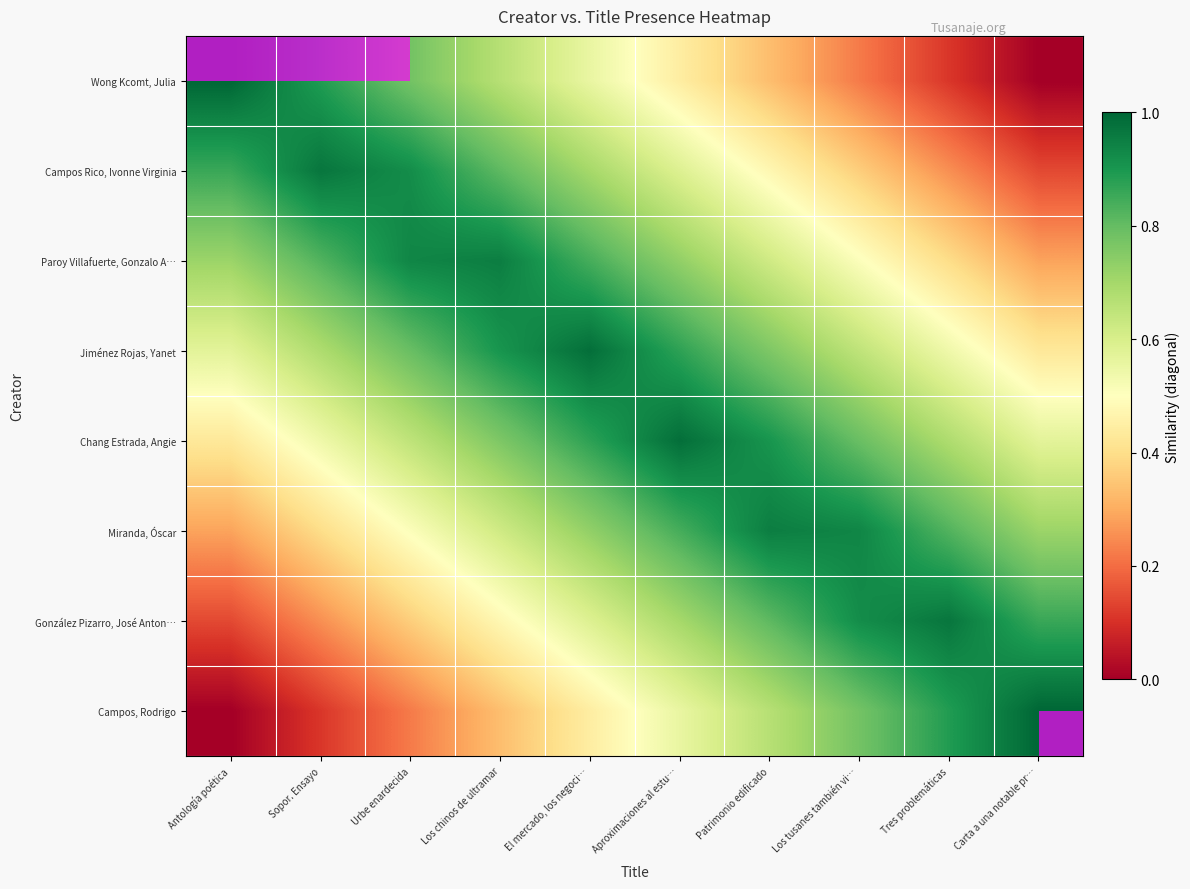

At which label does Chang Estrada, Angie reach its minimum?

Antología poética